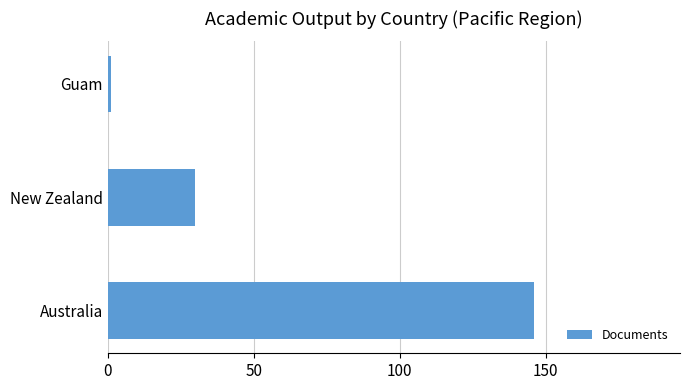

Reading bottom to top, extract all data points from this chart.

Australia=146	New Zealand=30	Guam=1